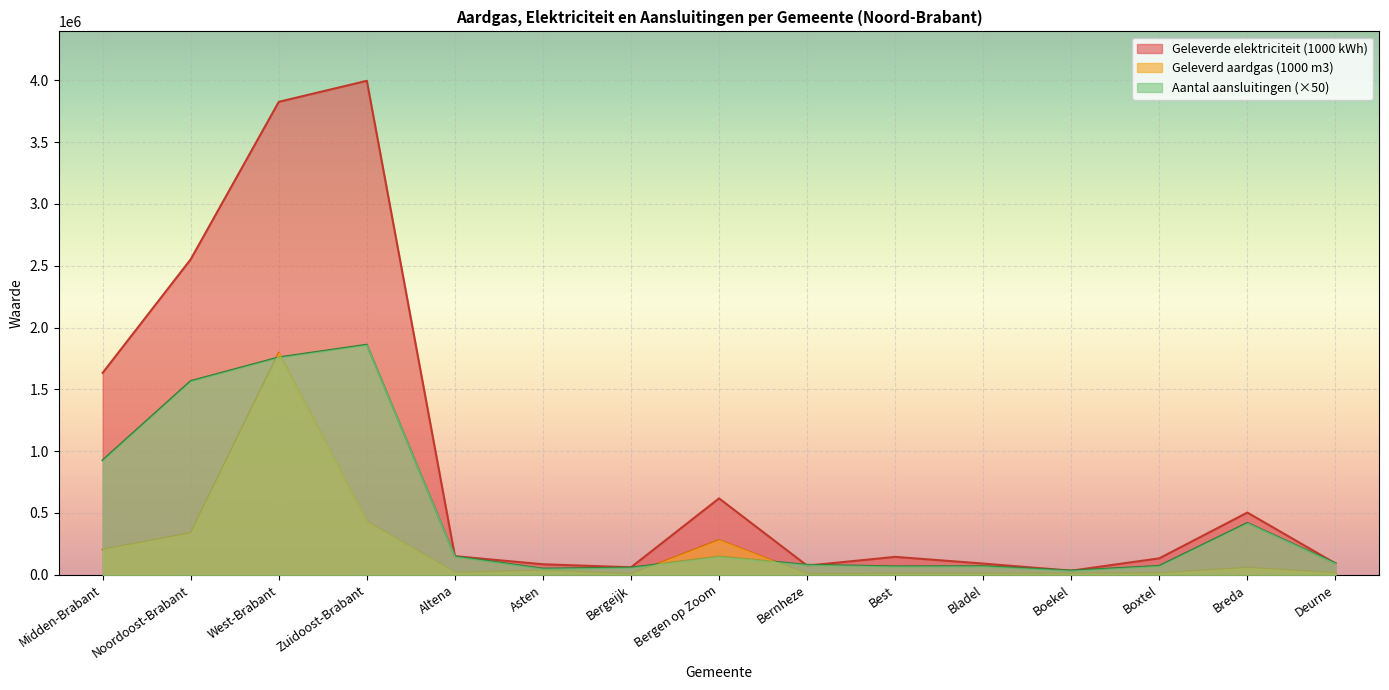

What is the difference between the Geleverd aardgas (1000 m3) values at Noordoost-Brabant and Best?

328716